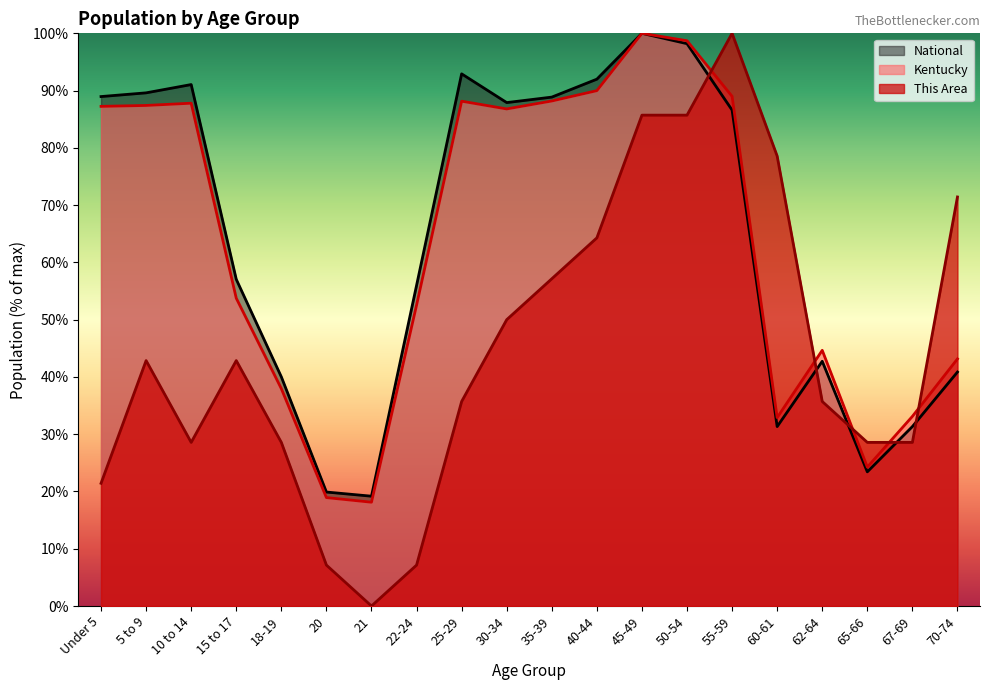

At which label does This Area first exceed 42?

5 to 9